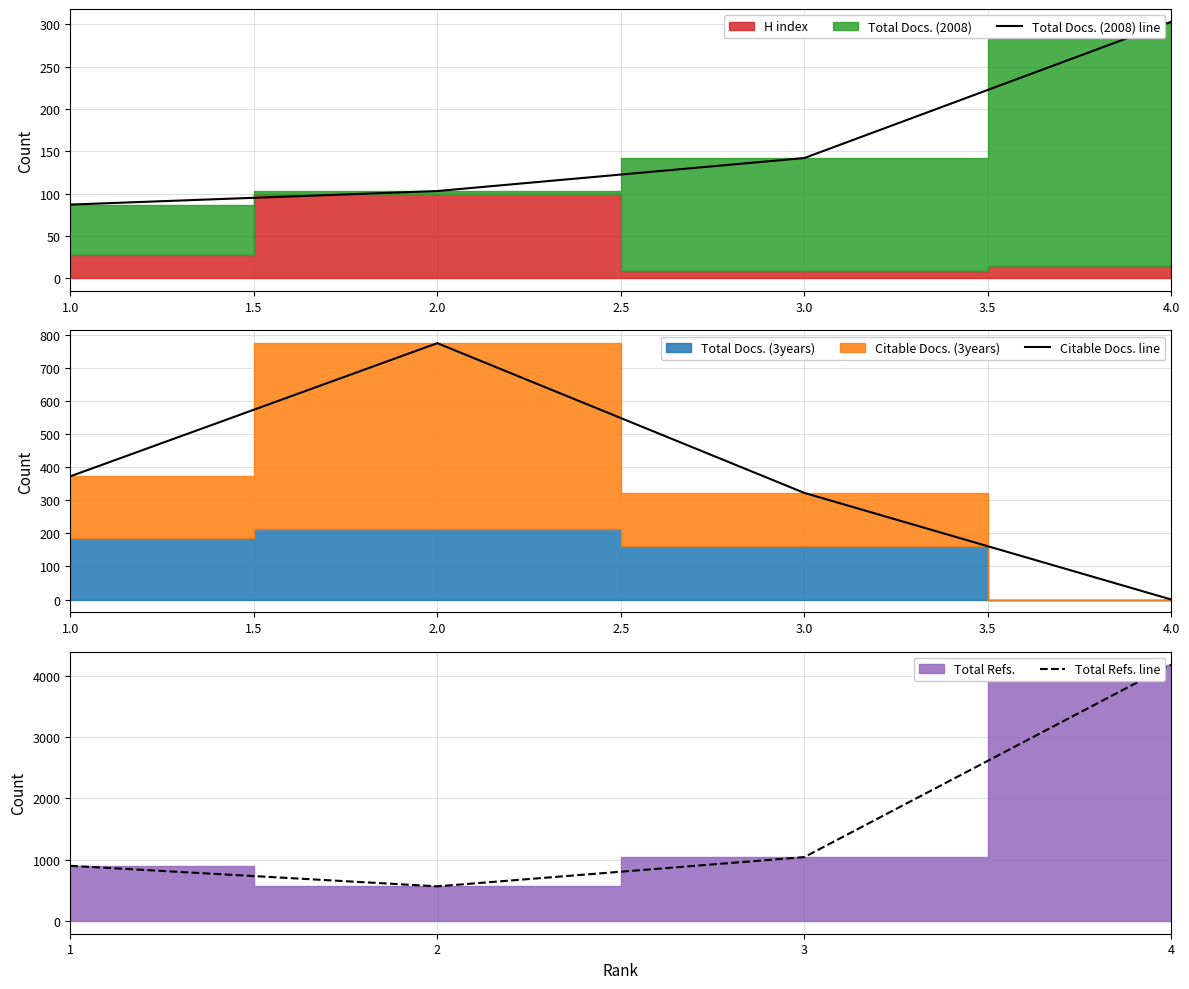

How many interior local valleys does the Total Refs. line series have?

1